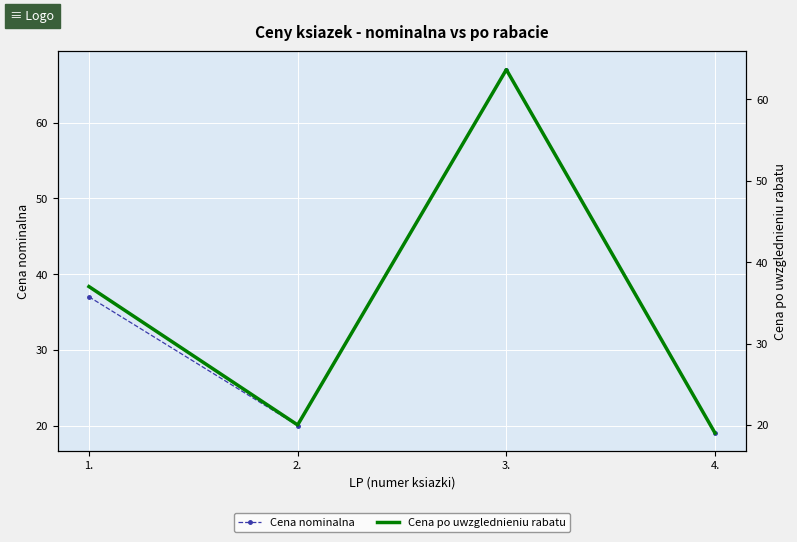

True or false: Cena nominalna and Cena po uwzglednieniu rabatu cross at least once.

False